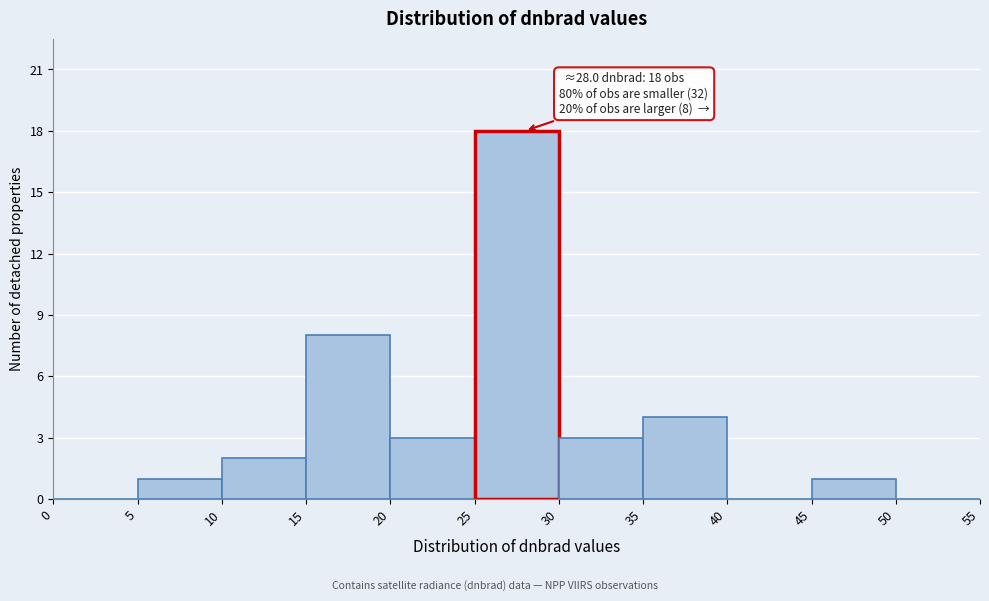

Over which range of the x-axis is the bar tallest?

25 to 30